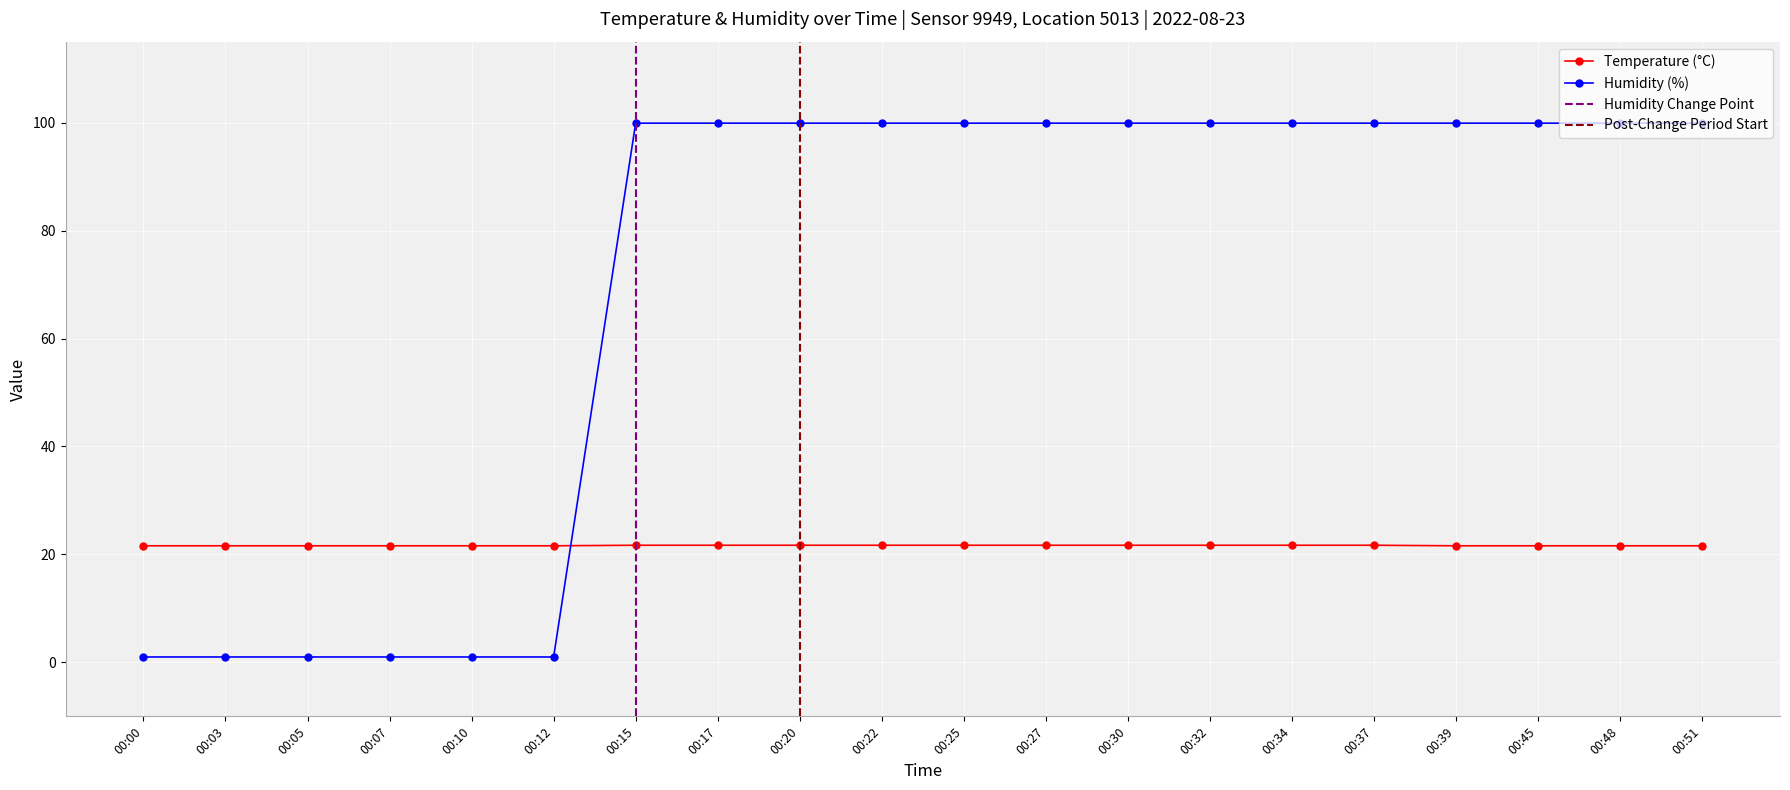

What is the value of the Humidity (%) point at the 17th from the left?

99.9